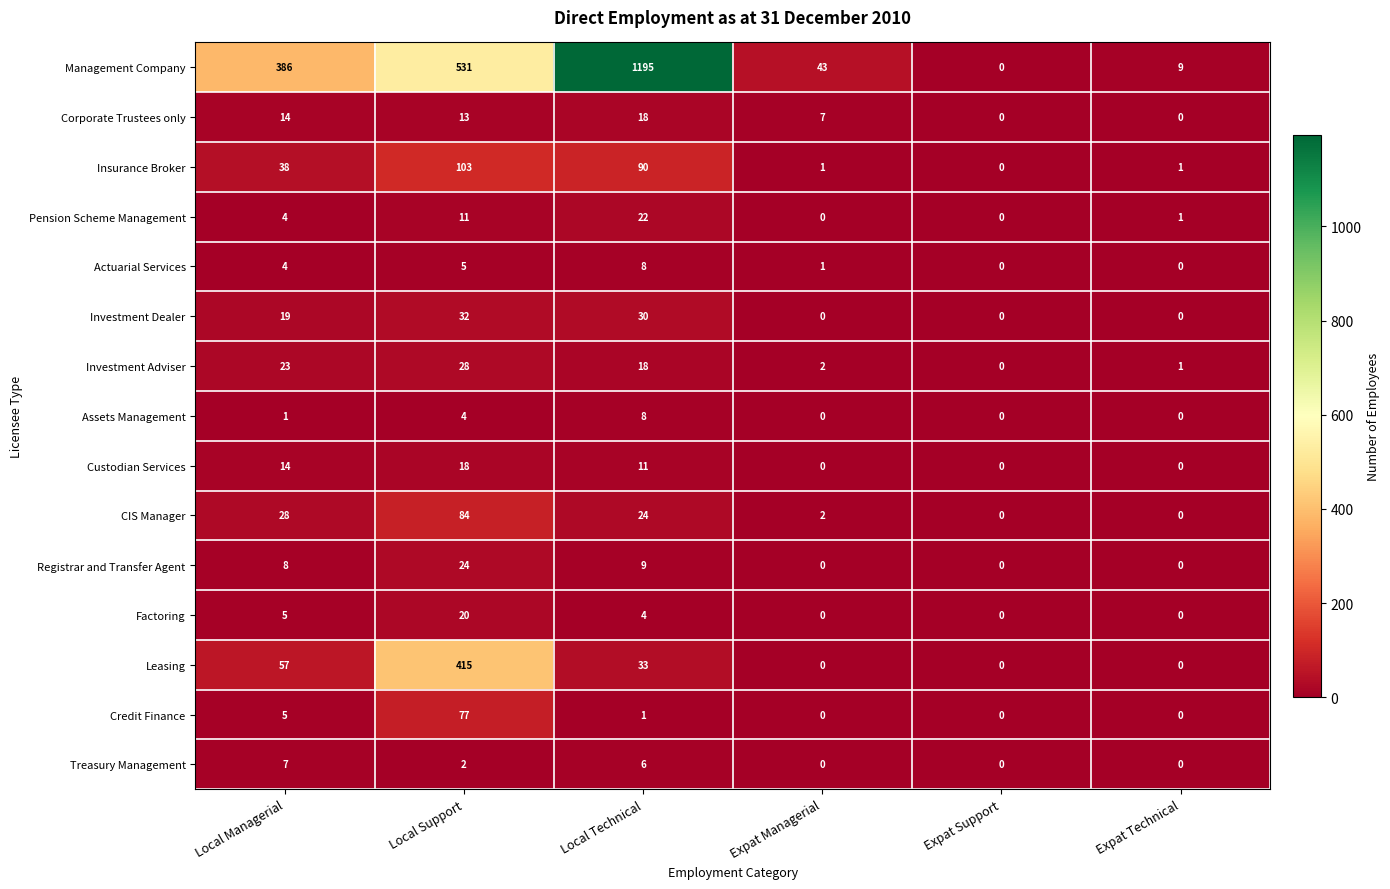

What is the total value across all series at Expat Managerial?

56